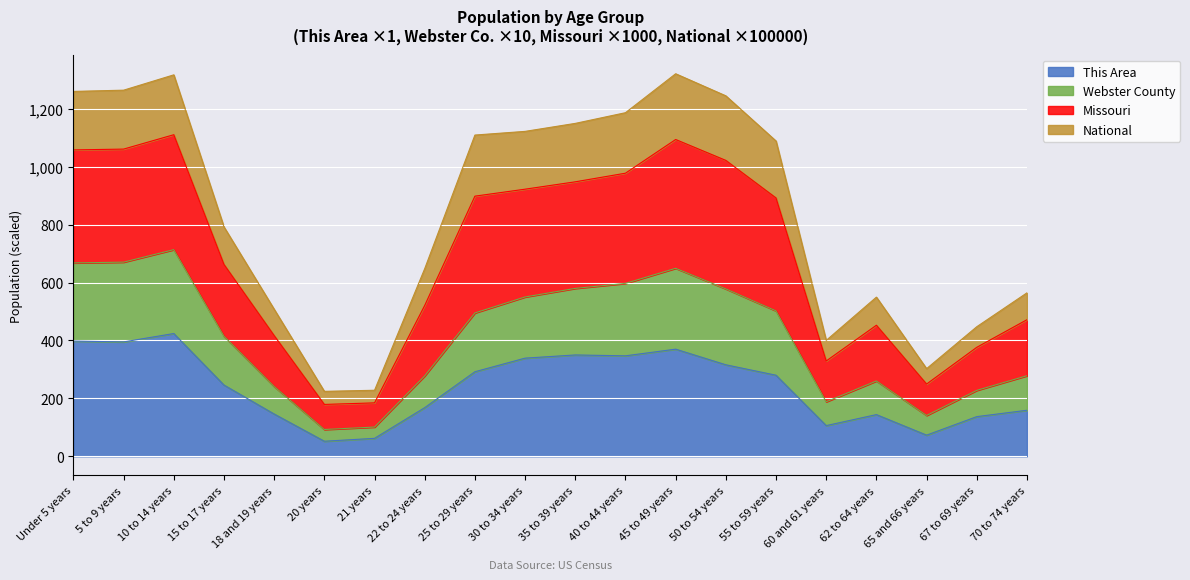

What are all the series names shown in the legend?

This Area, Webster County, Missouri, National